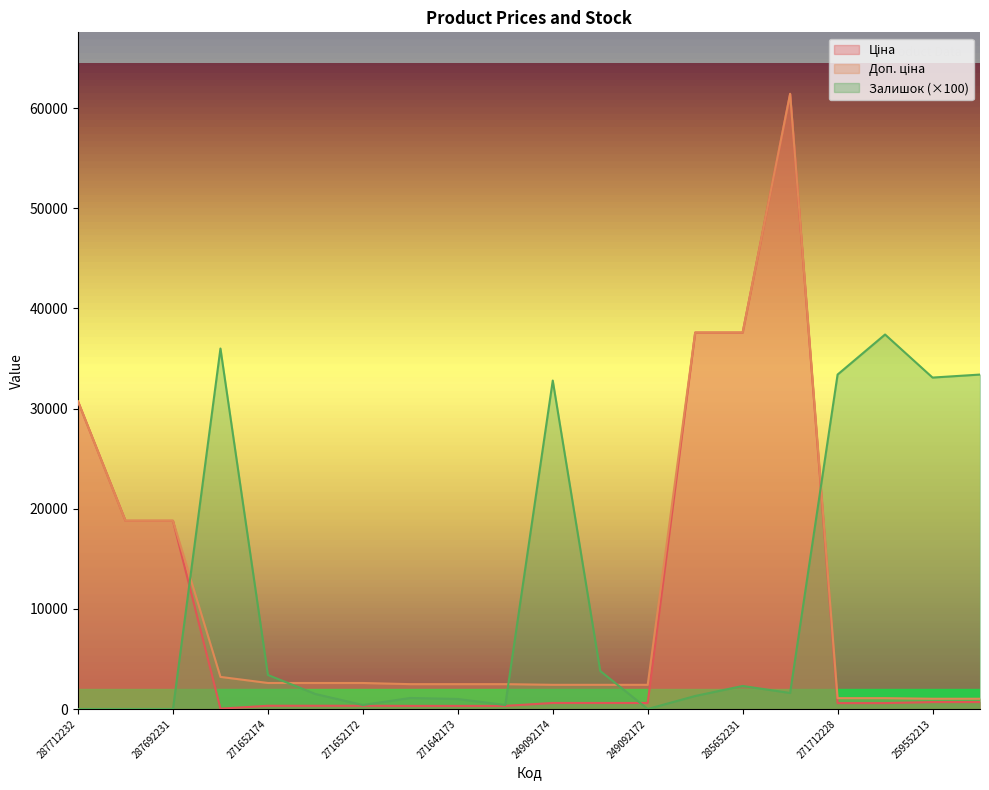

The Ціна series shows 16.9 at 283972211. True or false?

False